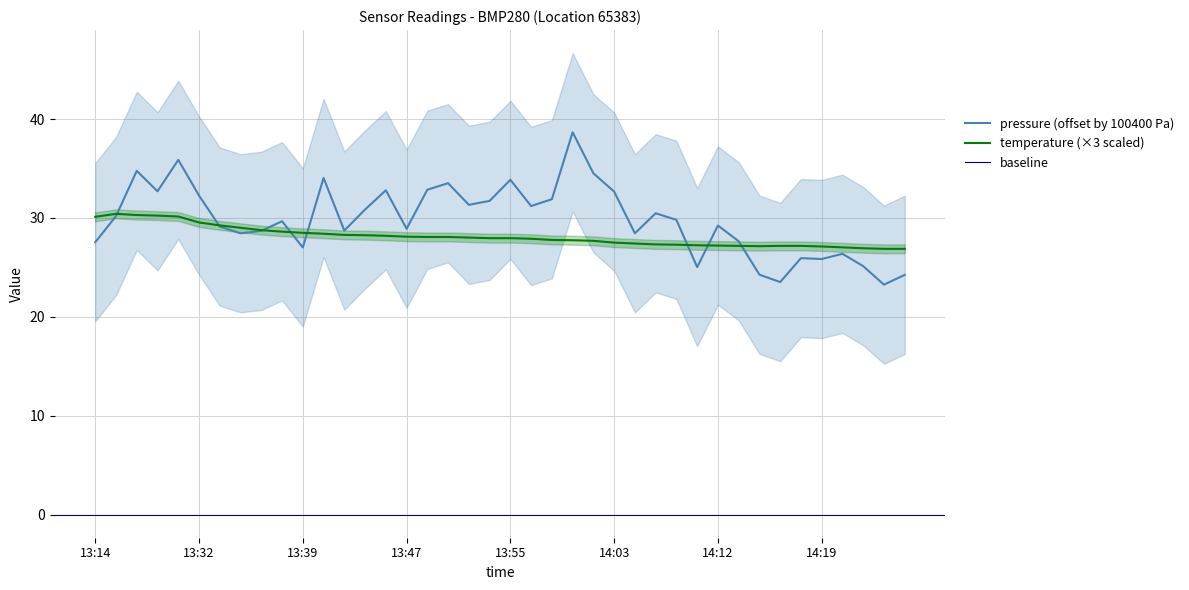

What is the label of the 35th point from the left?

14:17